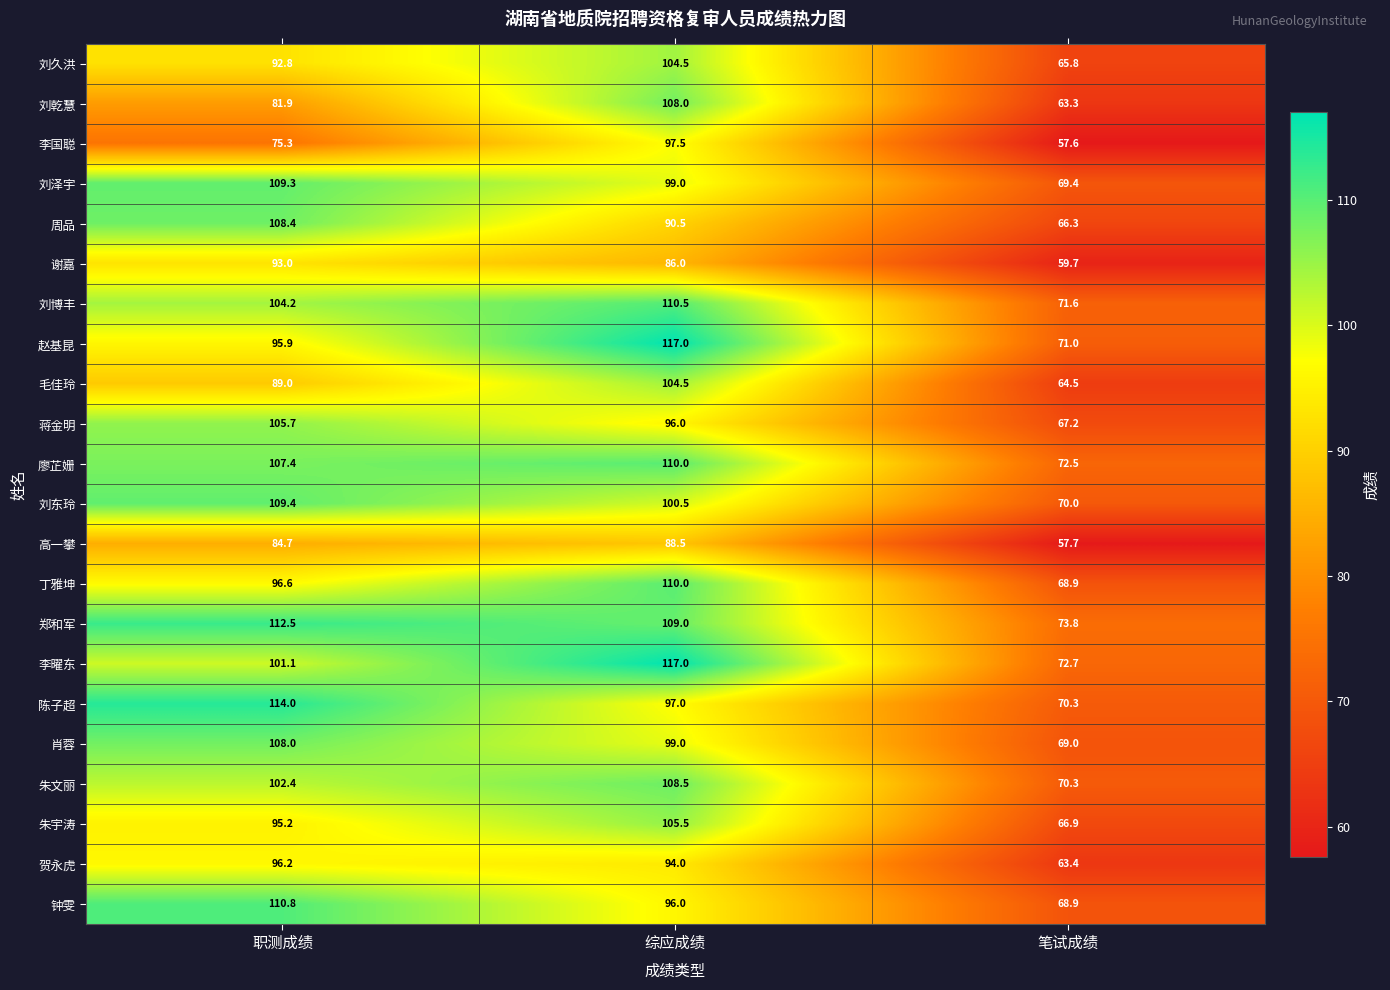

What is the spread (max minus min) of values at 综应成绩?

31.0